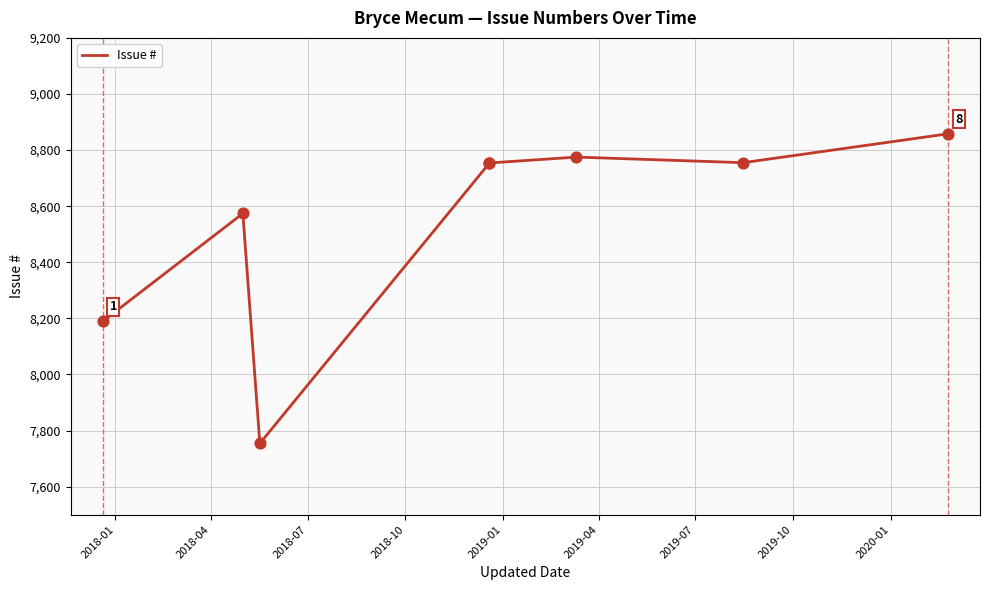

What is the ratio of the value at 2019-01 to the value at 2018-04?

1.0